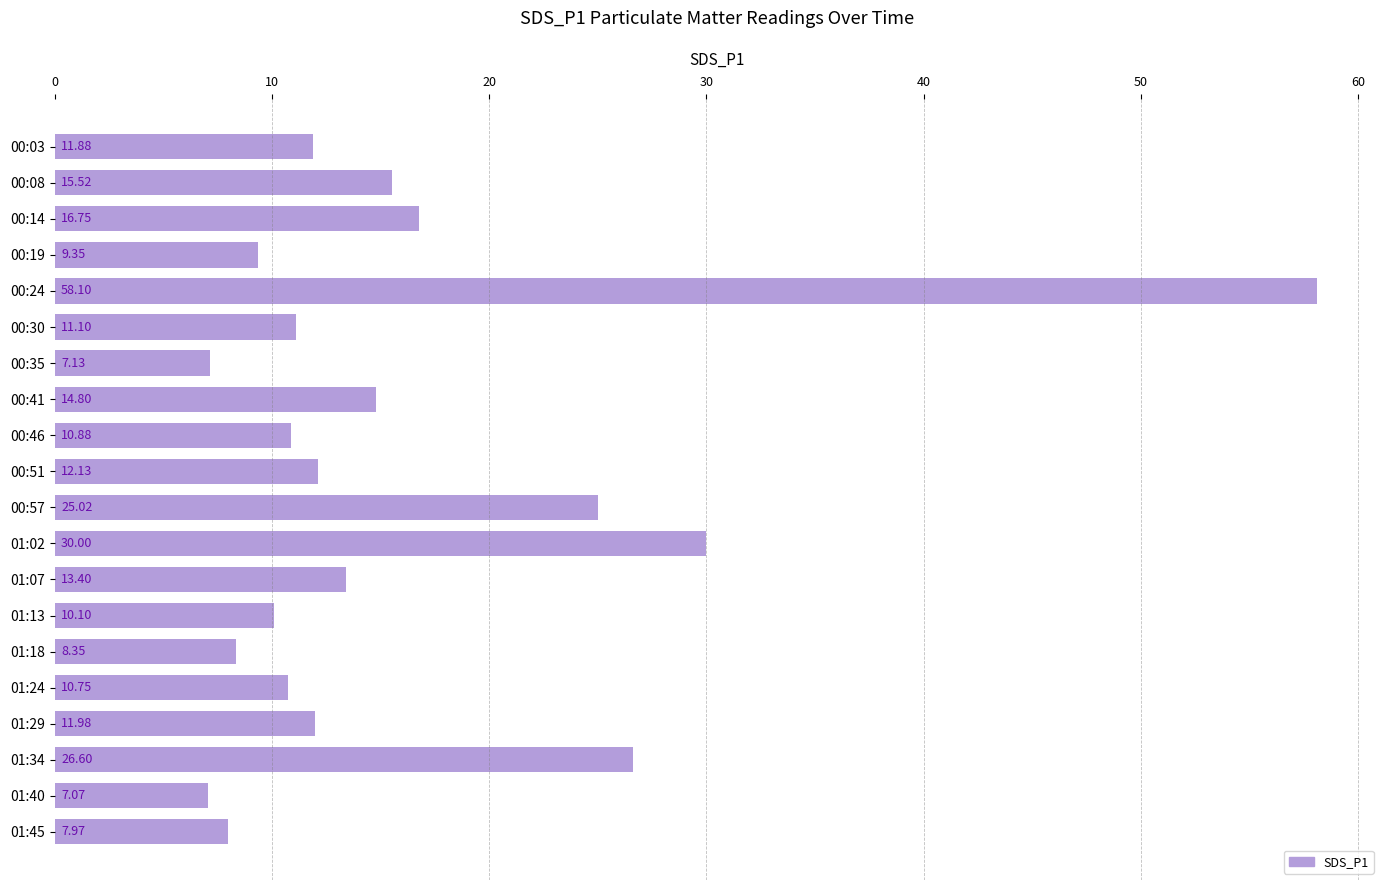

Approximately how many times larger is the value at 00:35 compared to 01:24?

0.7